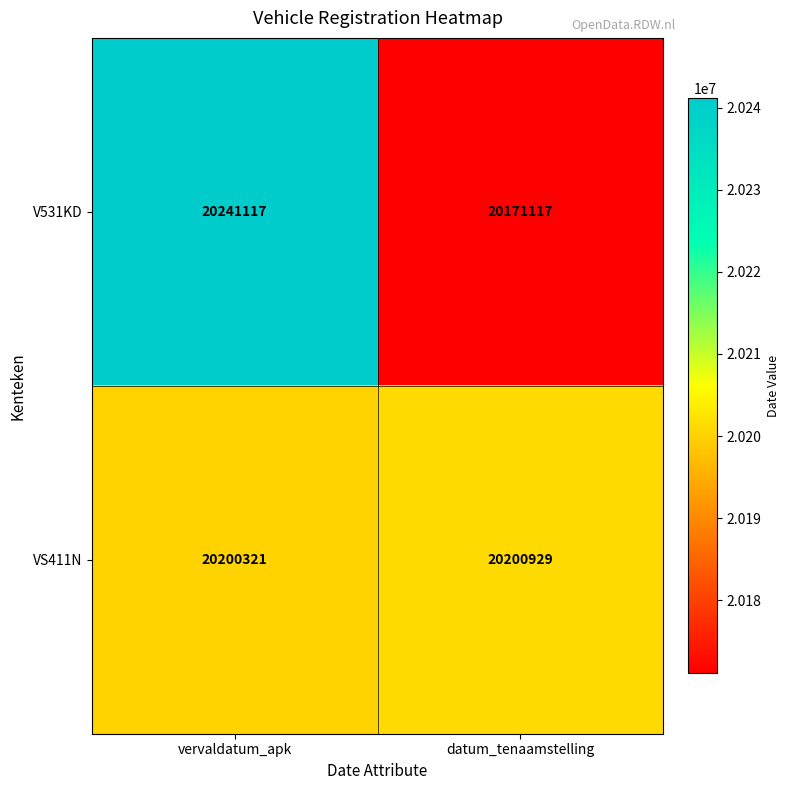

What is the greatest value displayed?

20241117